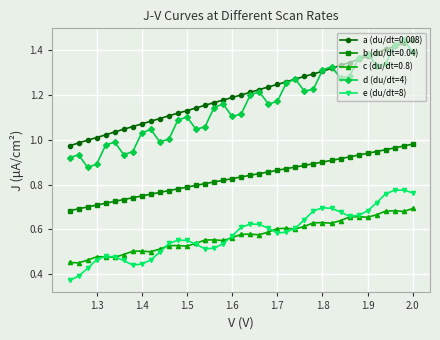

At 2.0, list the series in order from smallest to largest.

c (du/dt=0.8), e (du/dt=8), b (du/dt=0.04), d (du/dt=4), a (du/dt=0.008)